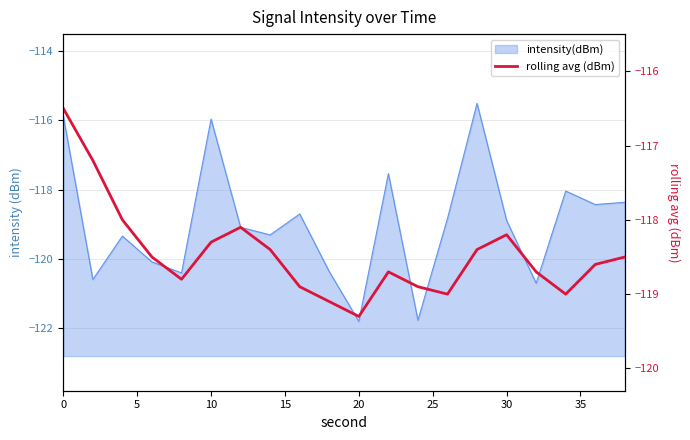

Does the chart have visible grid lines?

Yes